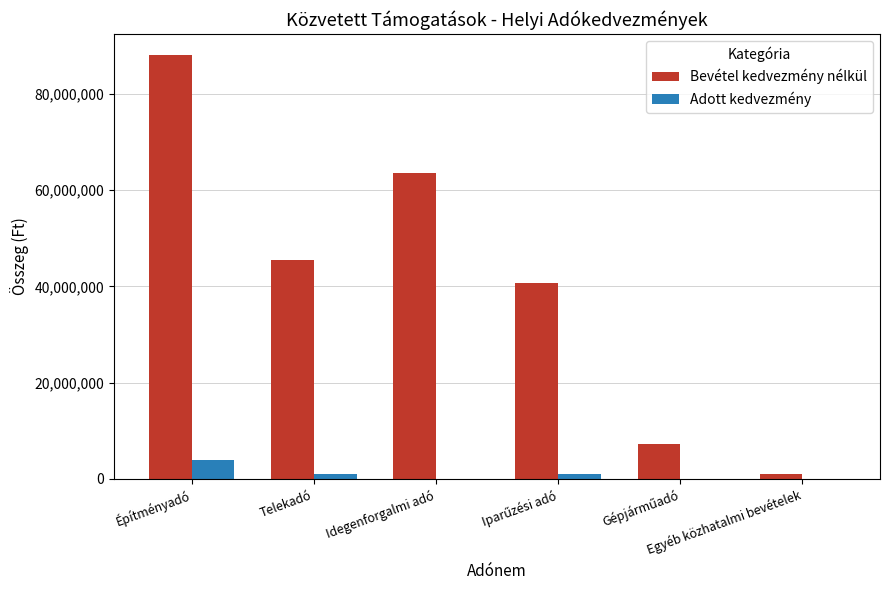

Which series changed the most between Építményadó and Egyéb közhatalmi bevételek?

Bevétel kedvezmény nélkül